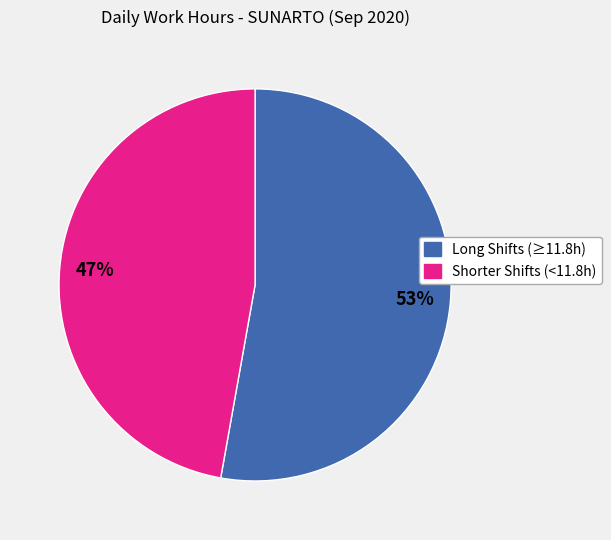

Is there a majority slice in this chart?

Yes